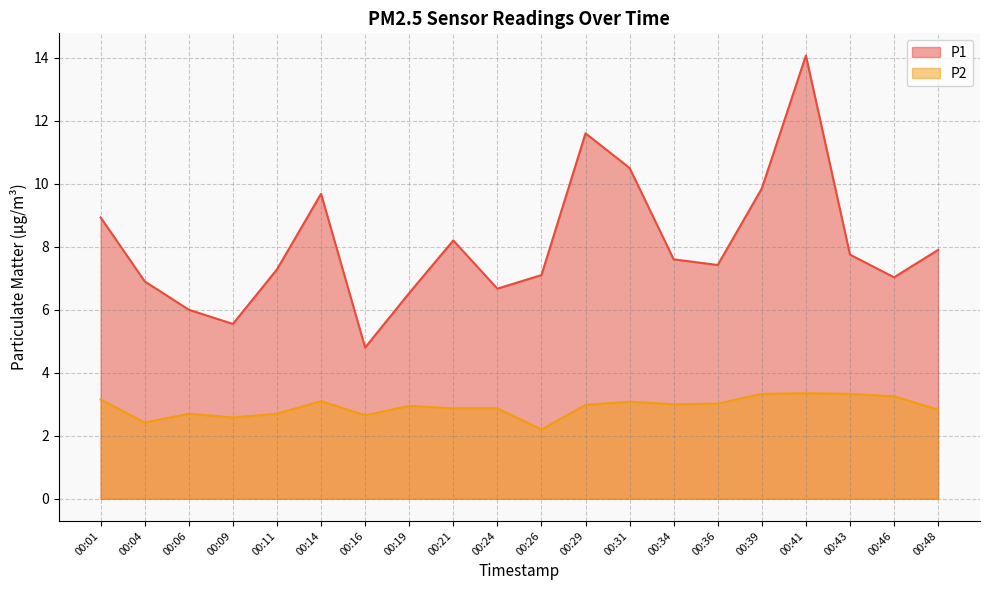

How many lines are shown in the chart?

2